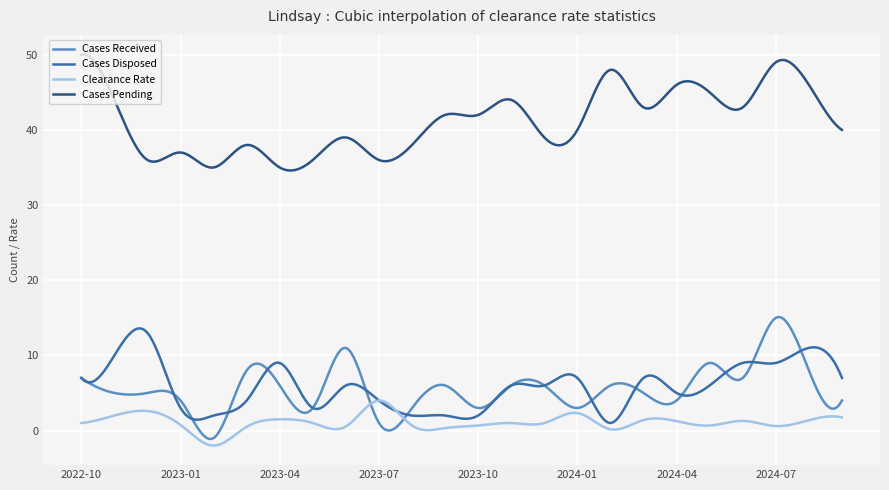

Is this an area chart (filled region under the line)?

No